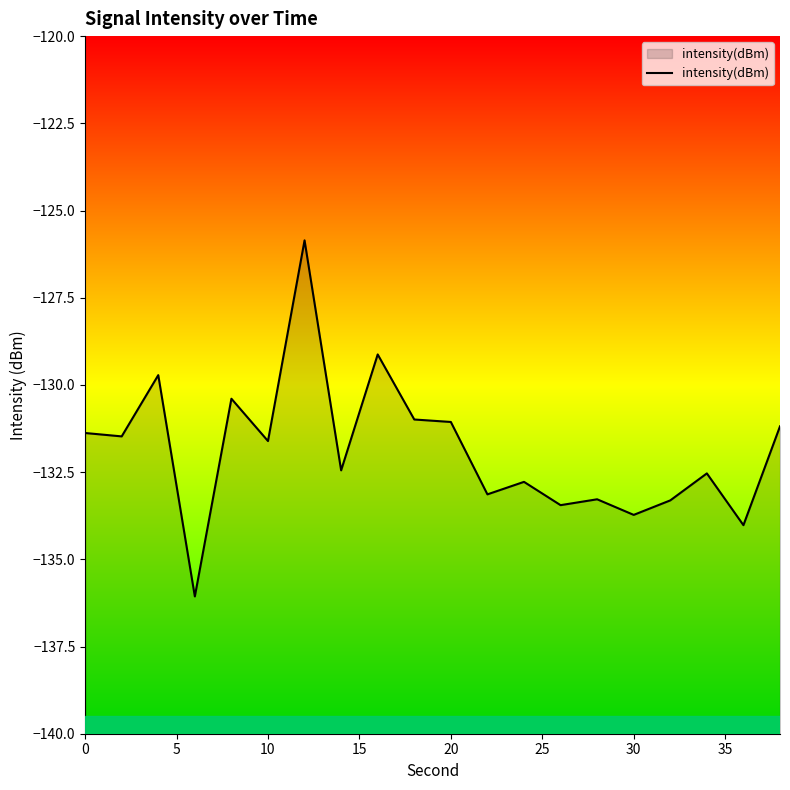

Reading right to left, extract all data points from this chart.

-131.2	-134.0	-132.5	-133.3	-133.7	-133.3	-133.4	-132.8	-133.1	-131.1	-131.0	-129.1	-132.4	-125.9	-131.6	-130.4	-136.1	-129.7	-131.5	-131.4